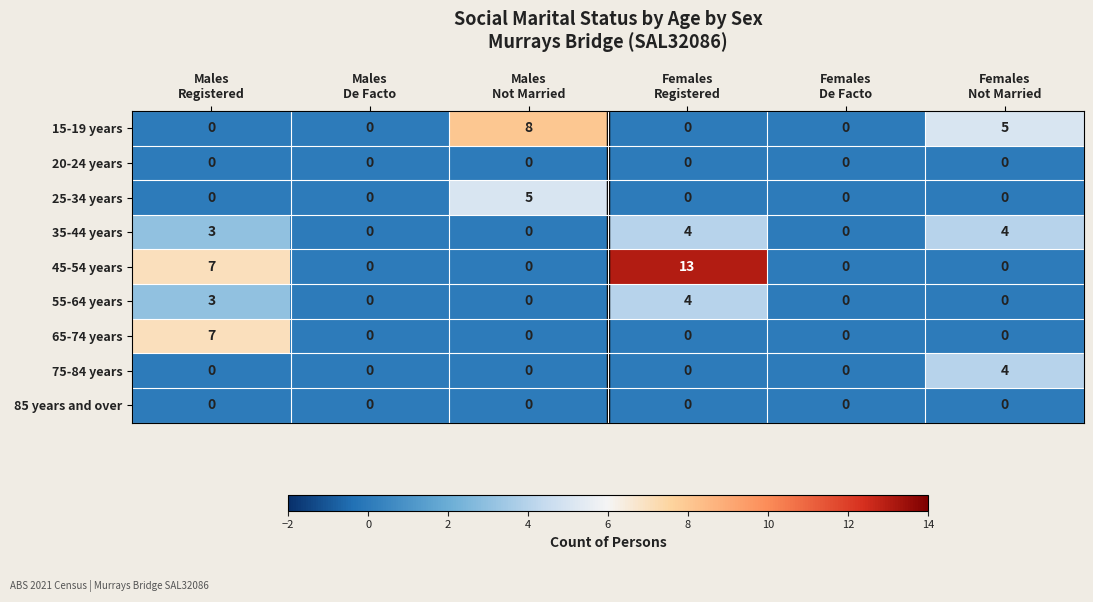

What is the difference between the maximum and second lowest values in the 15-19 years series?

8